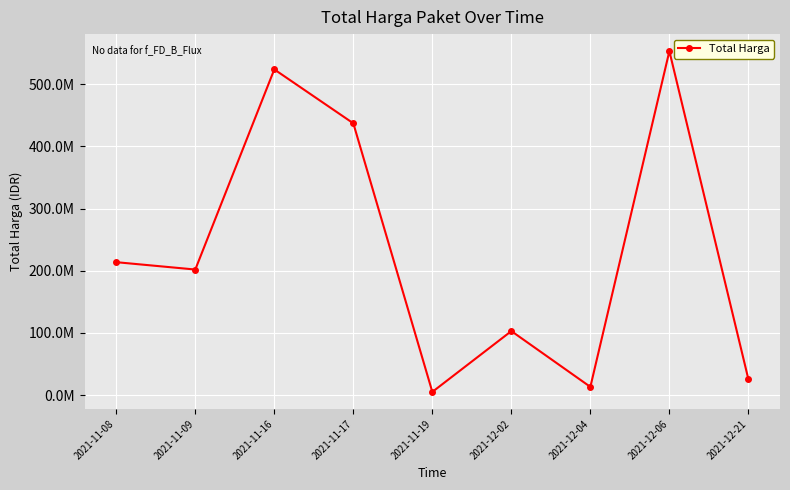

True or false: the data has more than 0 interior local peaks.

True